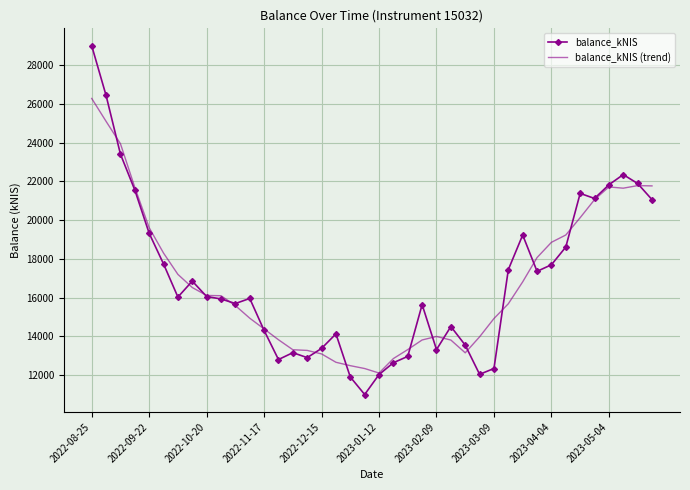

Which series has the largest range (max minus min)?

balance_kNIS